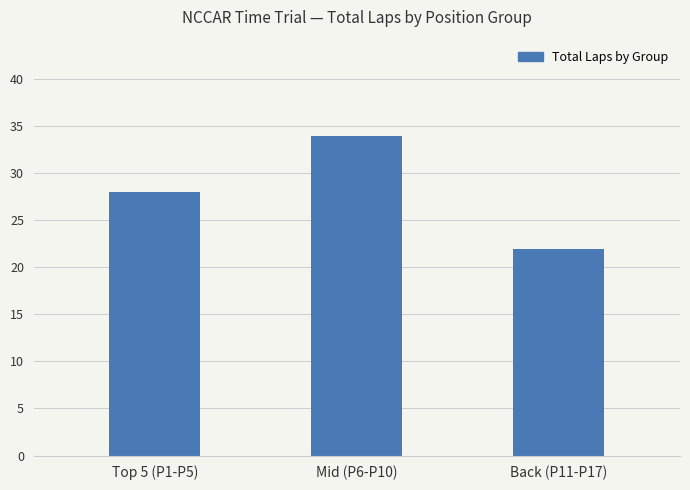

List the labels in order of value, smallest first.

Back (P11-P17), Top 5 (P1-P5), Mid (P6-P10)